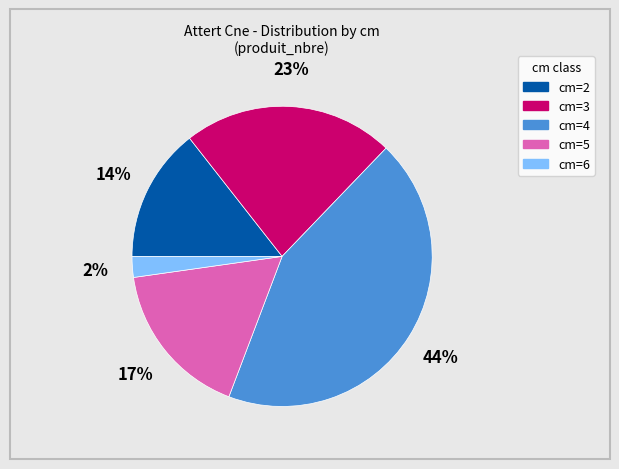

Combined, do cm=2 and cm=5 account for over 50%?

No